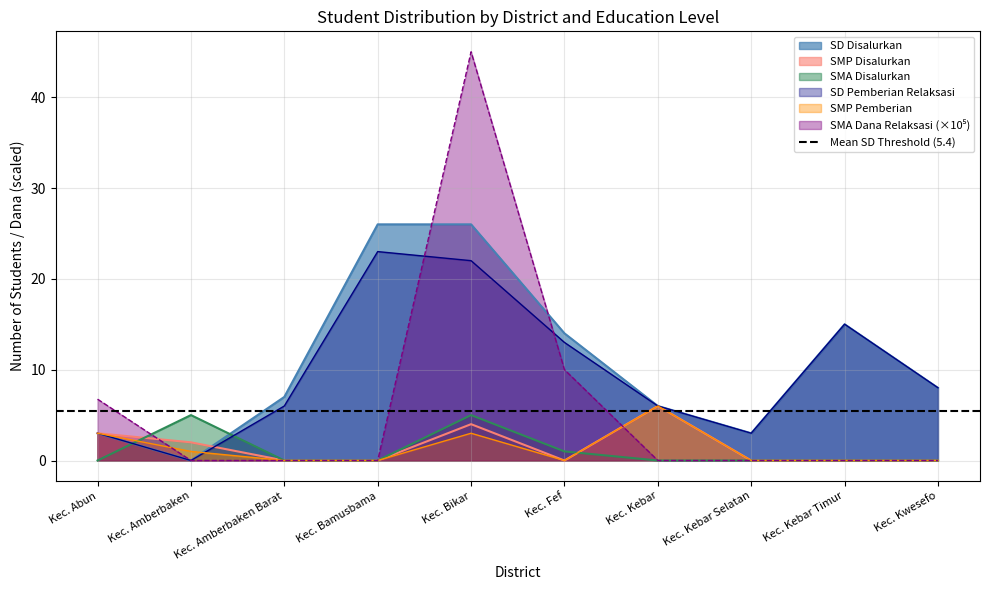

At which label does SD Disalurkan reach its minimum?

Kec. Amberbaken